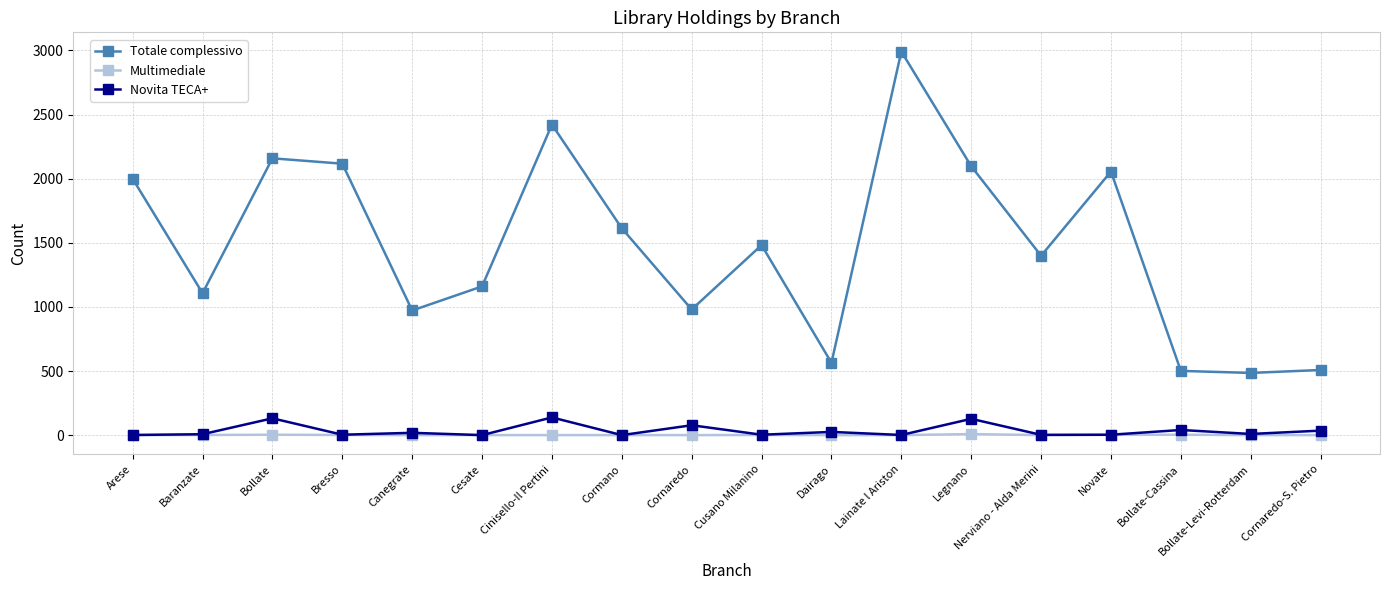

What are all the series names shown in the legend?

Totale complessivo, Multimediale, Novita TECA+